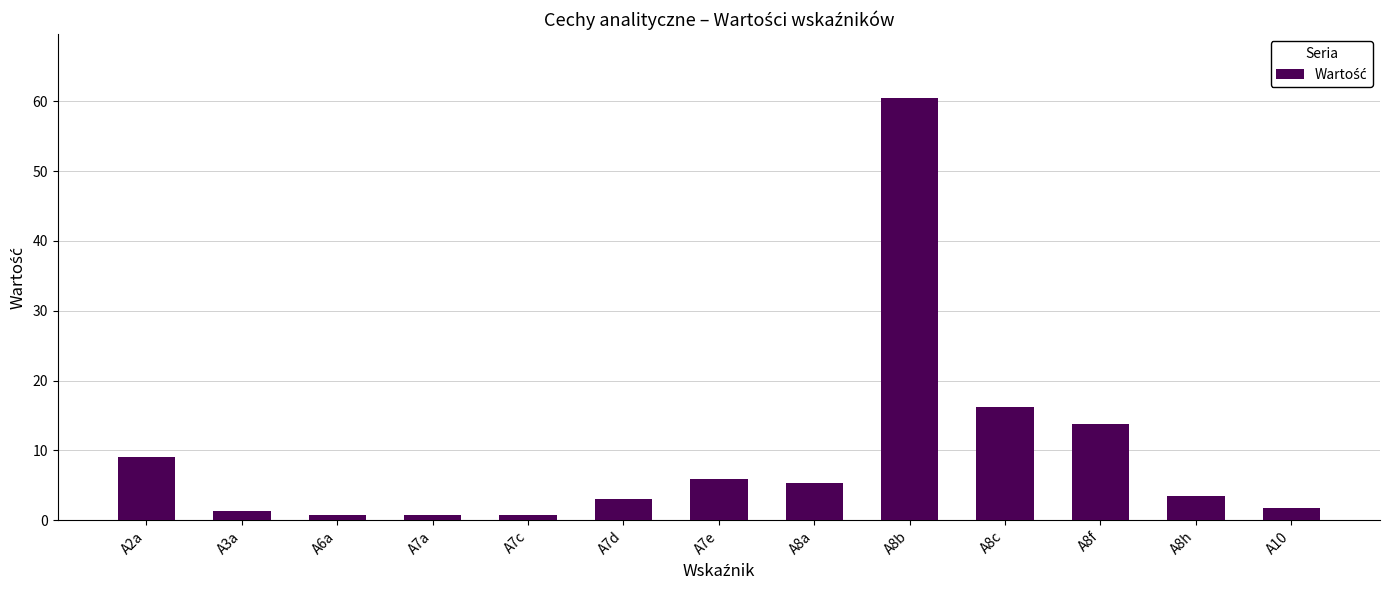

What is the maximum value shown in the chart?

60.5